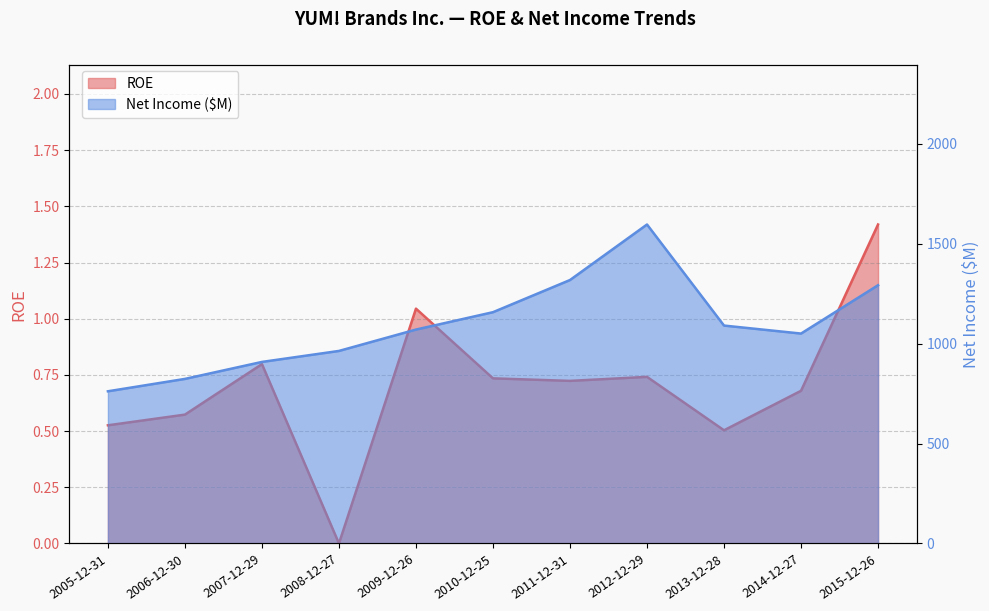

What is the approximate value of Net Income at 2013-12-28?

1091.0